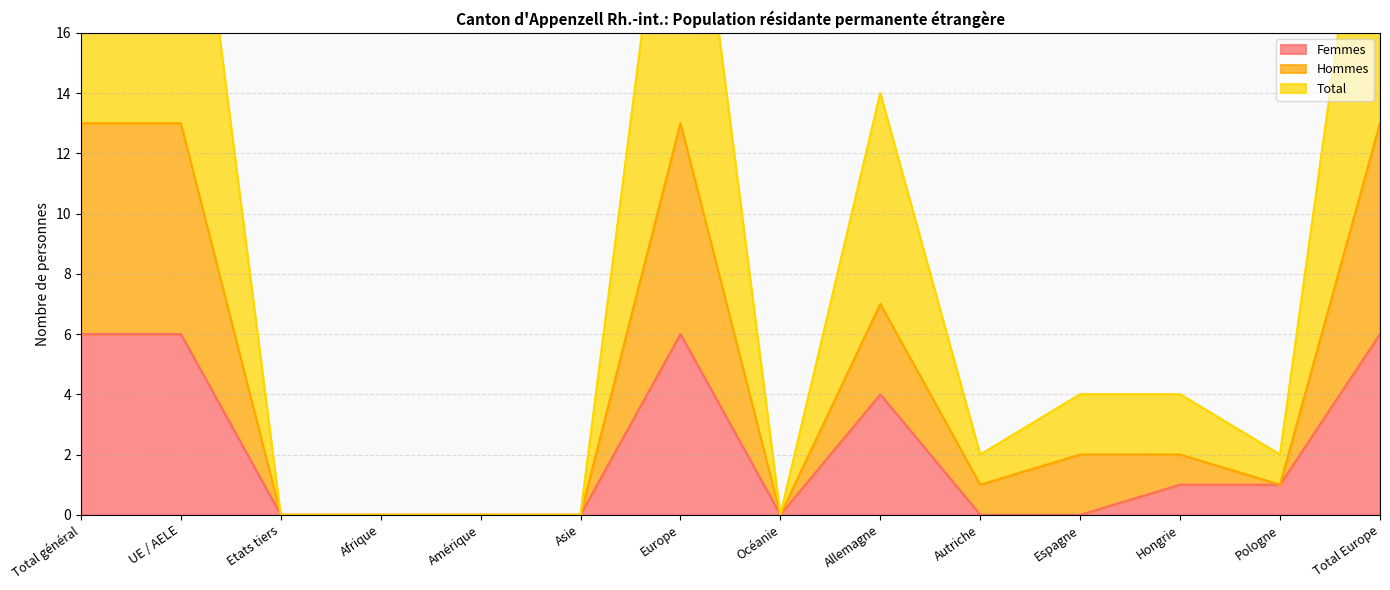

Between Etats tiers and Océanie, which series saw the biggest shift?

Femmes